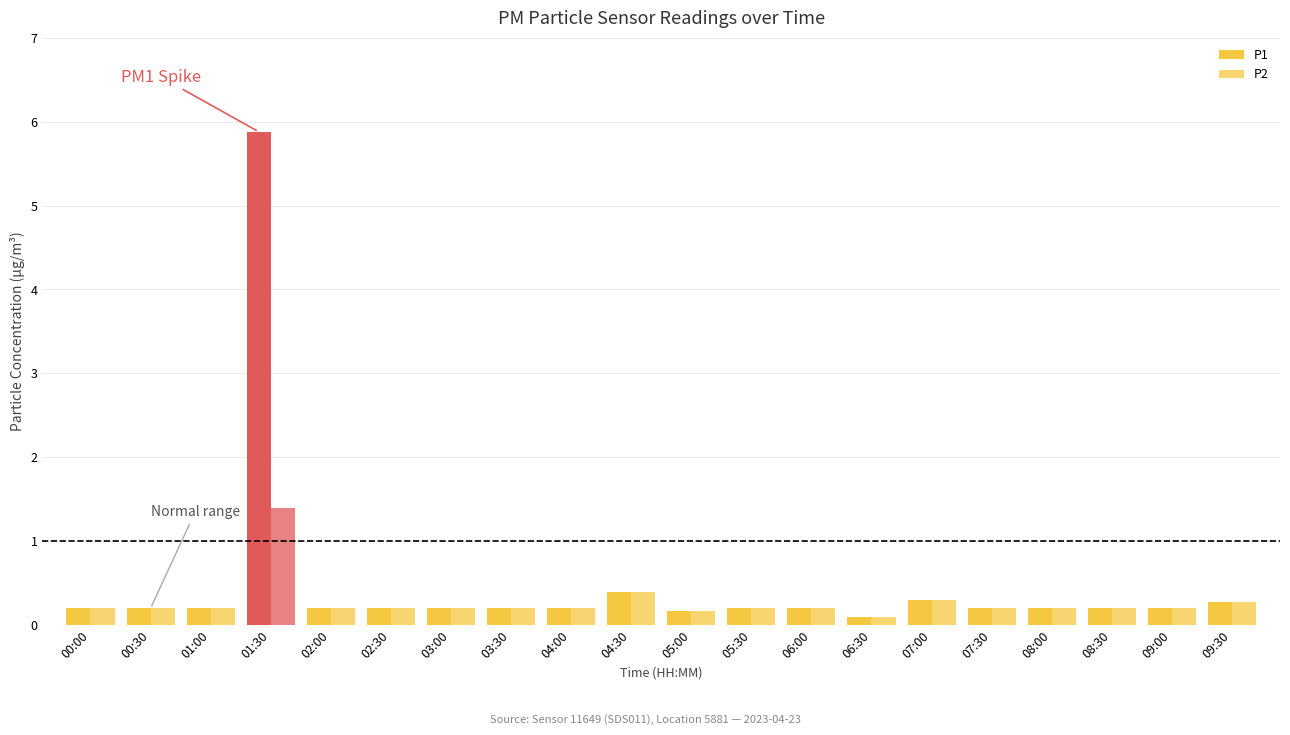

True or false: P2 has a value of 1.4 at 01:30.

True